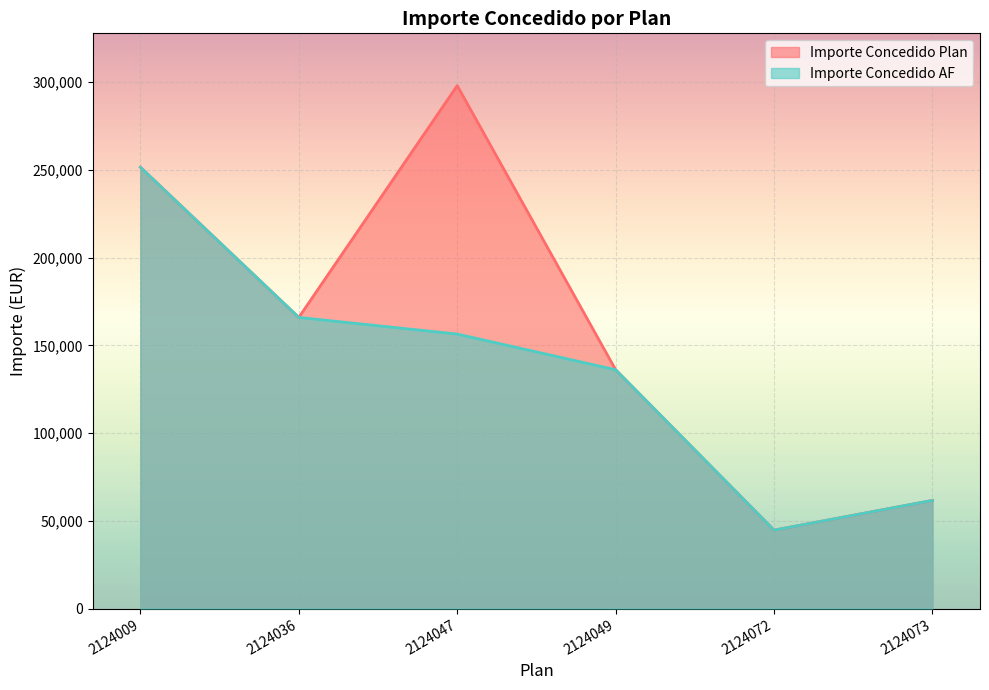

What is the highest value of the Importe Concedido AF series?

251479.8